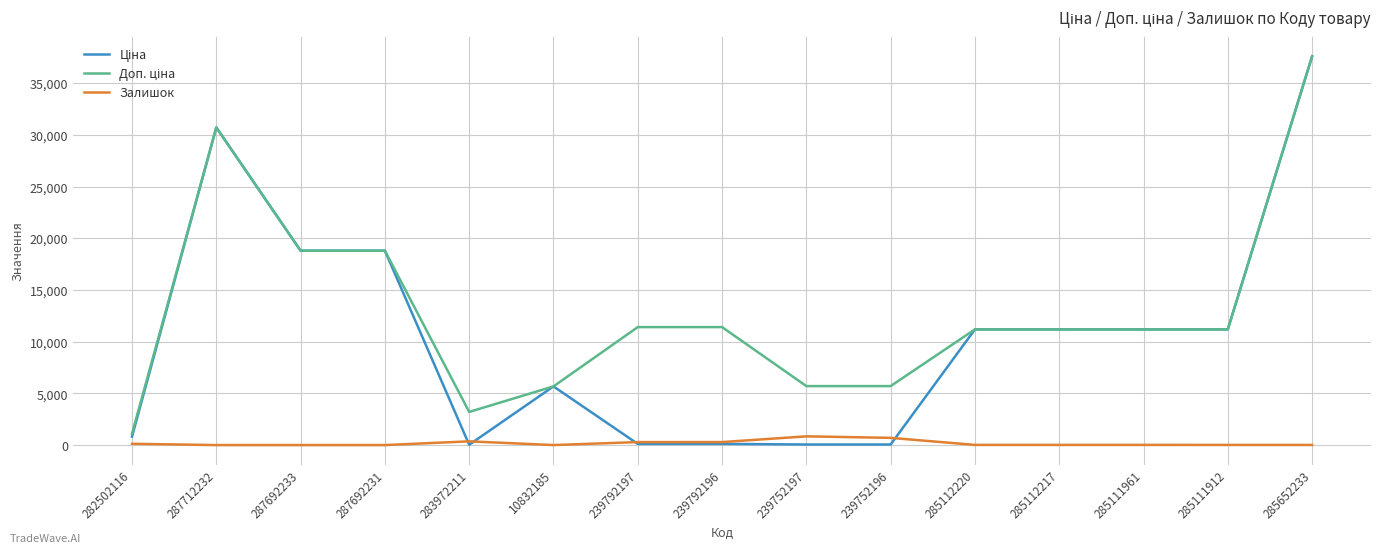

True or false: Залишок has more than 0 interior local peaks.

True